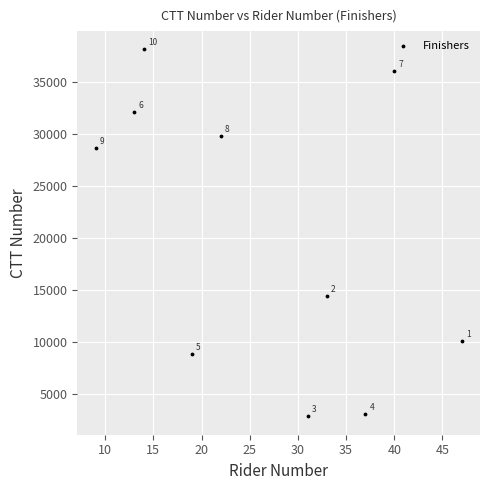

What Y value in the scatter plot is closest to 20498?

14371